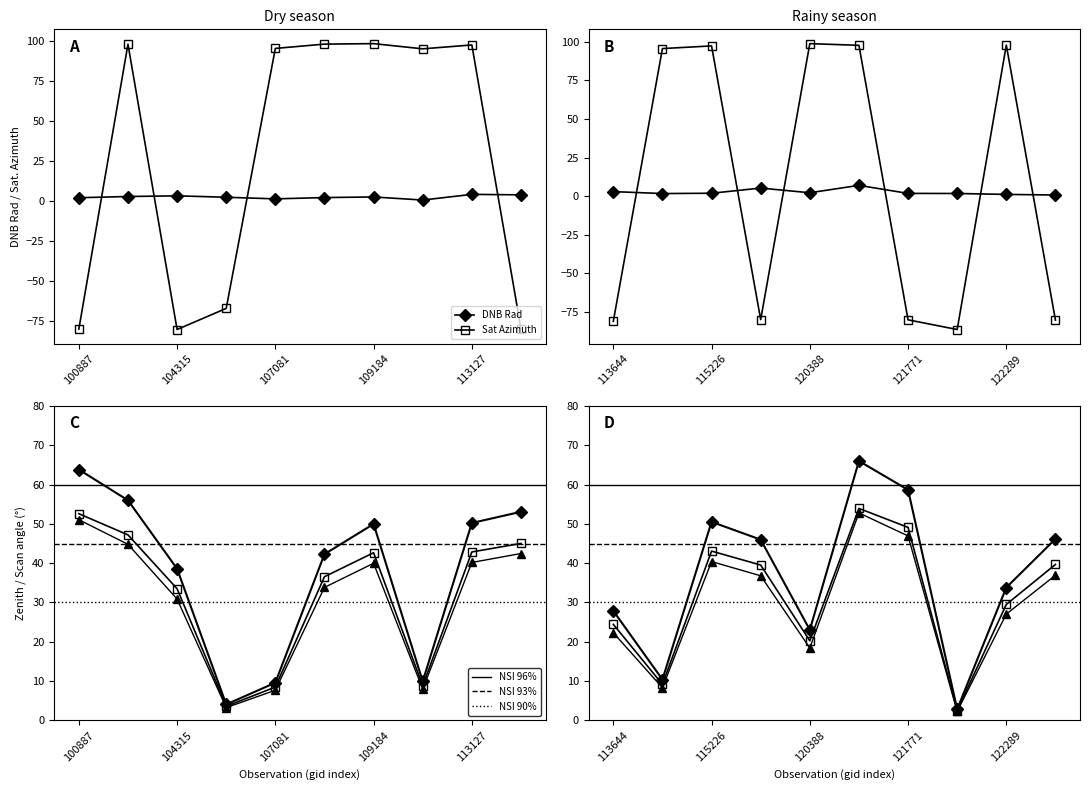

What is the label of the 13th point from the right?

109895